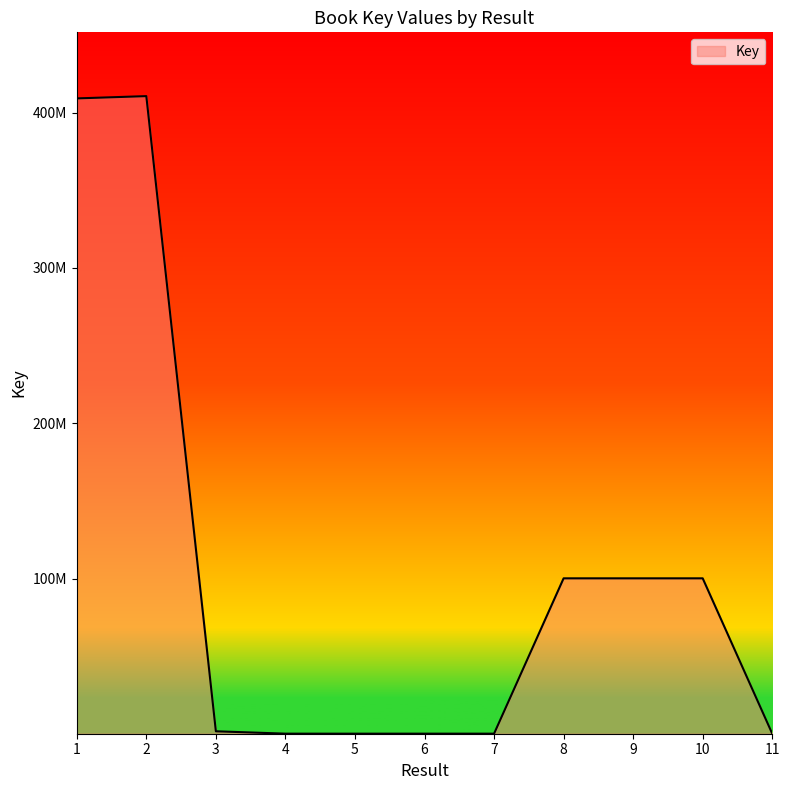

True or false: the data shows 156164 at 4.

False